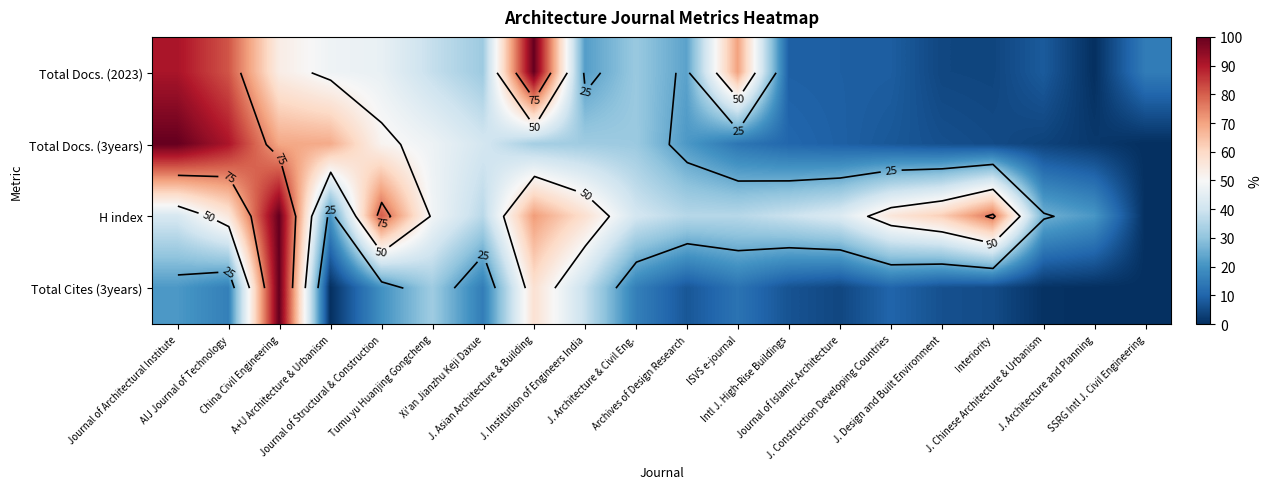

What is the difference between the maximum and second lowest values in the H index series?

79.8